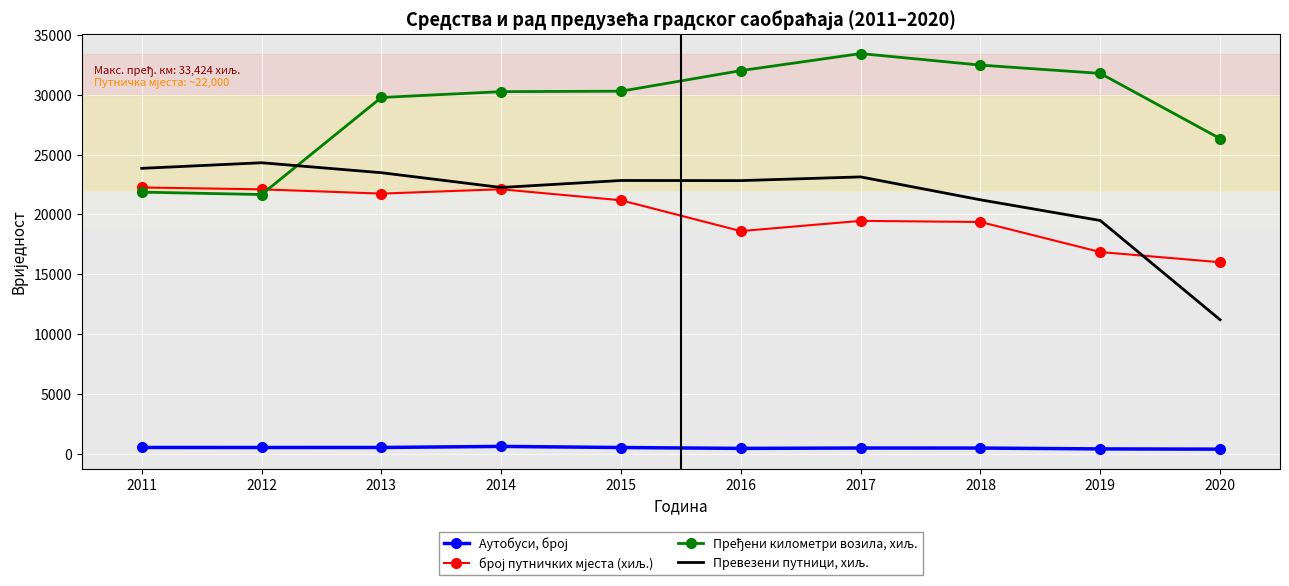

What is the greatest value displayed?

33424